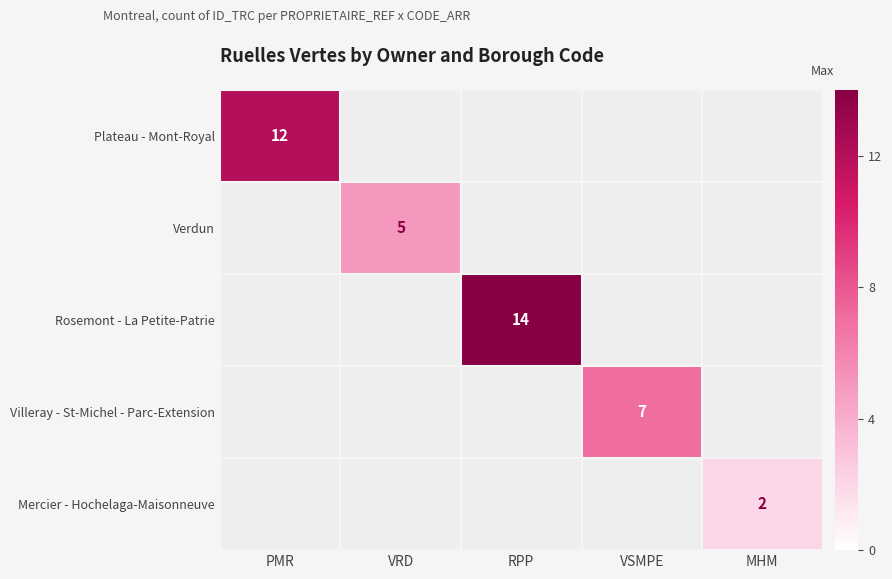

Which category has the highest value in the Plateau - Mont-Royal series?

PMR